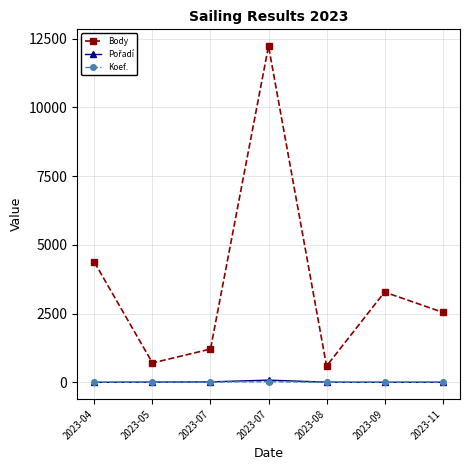

At how many categories does at least one series exceed 8644?

1